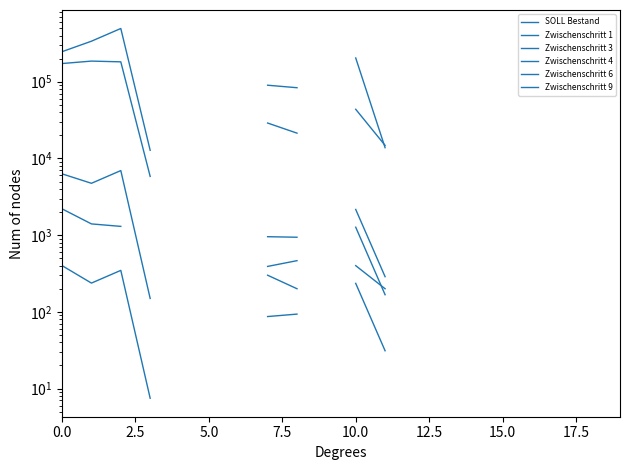

In Zwischenschritt 9, how many points are higher than both neighbors (excluding endpoints)?

1